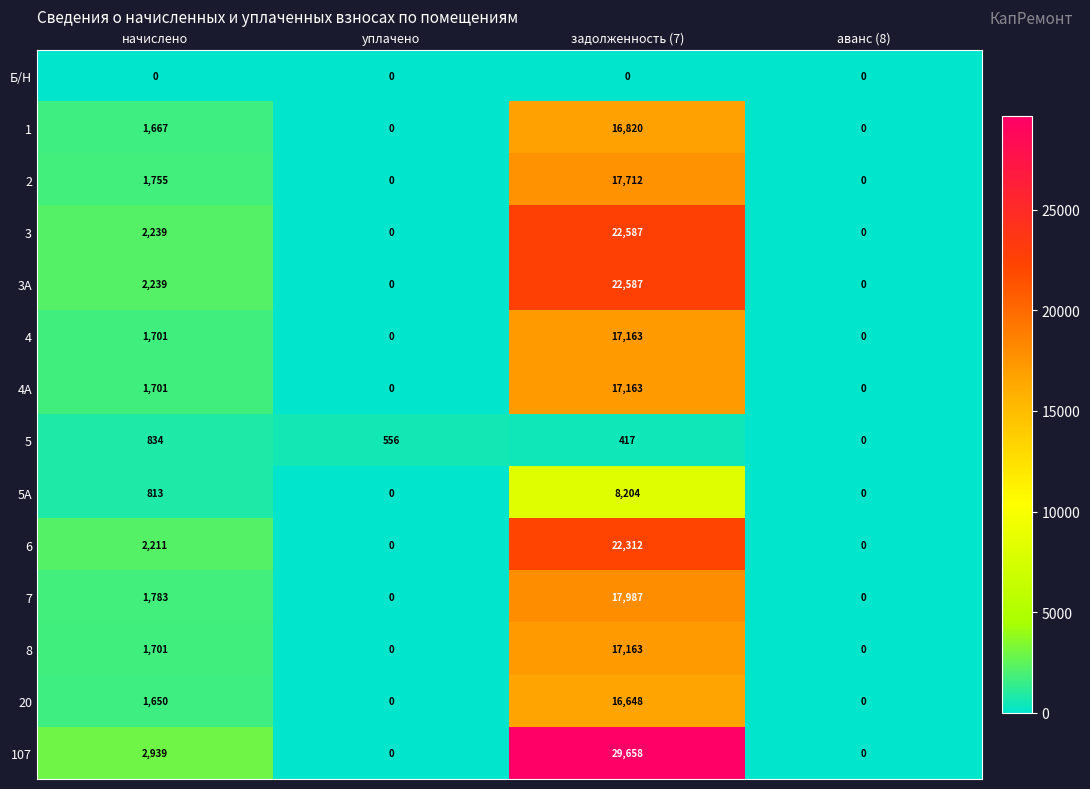

Is the value of 5А at задолженность (7) greater than the value of 3А at задолженность (7)?

No